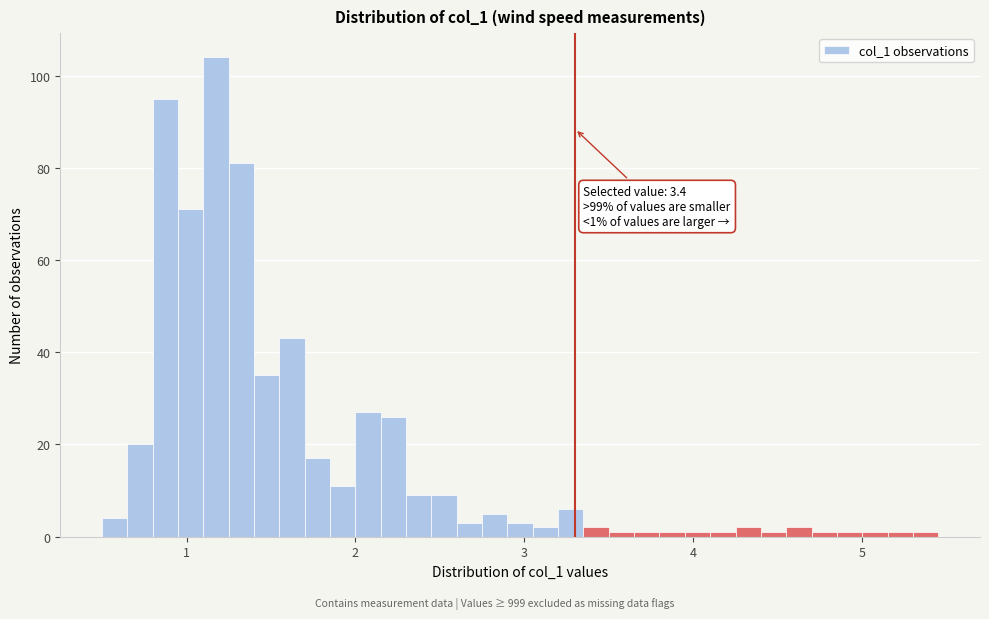

Around what value on the x-axis is the tallest bar? Give the approximate position of its centre, as read against the axis.

1.2